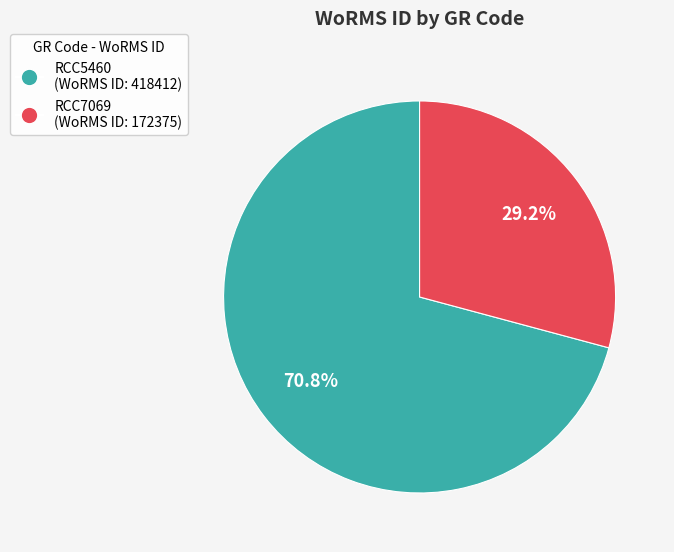

How many segments does this pie chart have?

2